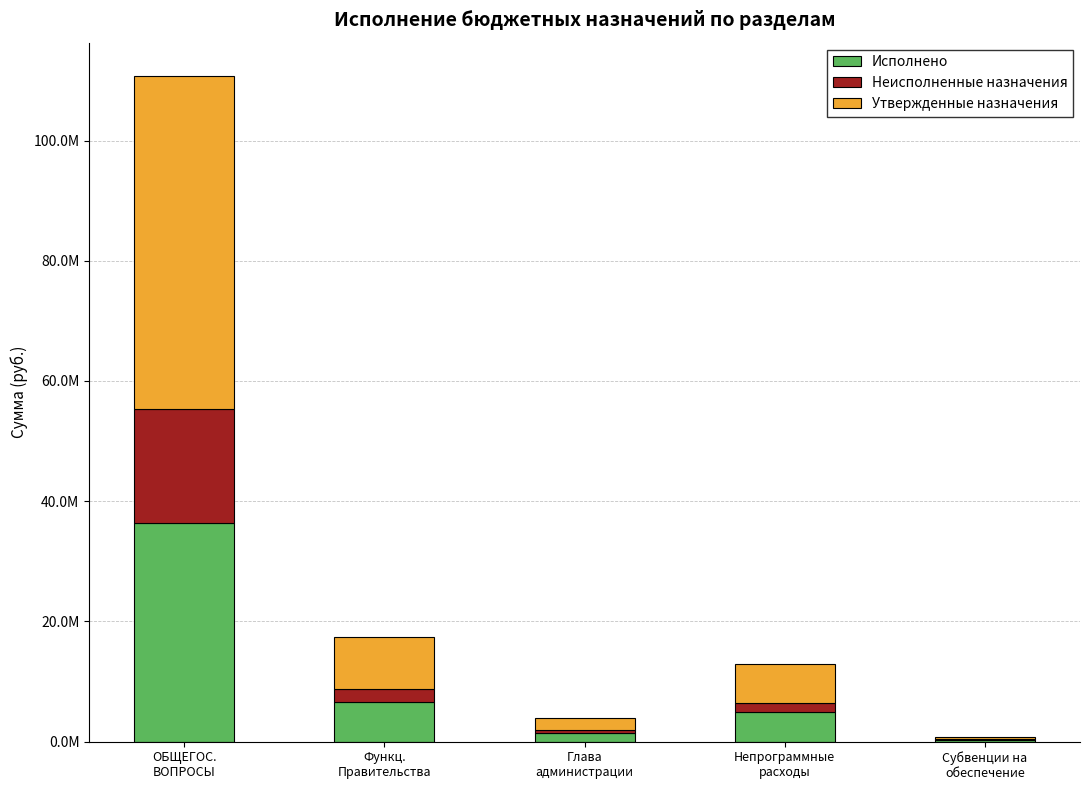

Does the chart contain stacked bars?

Yes